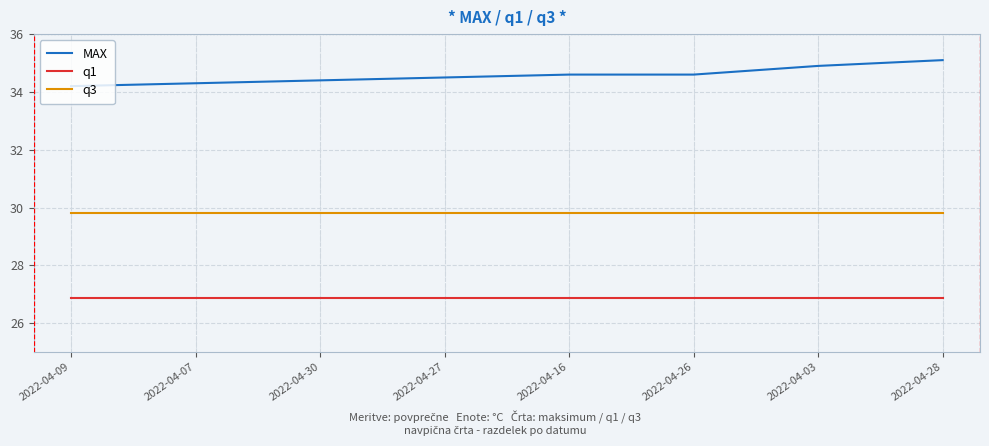

What is the minimum value for MAX?

34.2